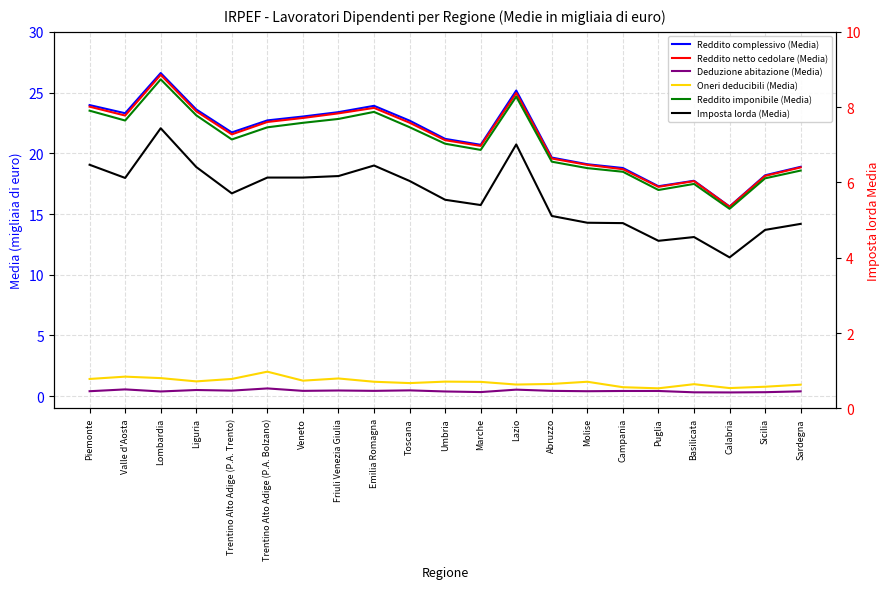

Rank the series by their maximum value, from highest to lowest.

Reddito complessivo (Media), Reddito netto cedolare (Media), Reddito imponibile (Media), Imposta lorda (Media), Oneri deducibili (Media), Deduzione abitazione (Media)